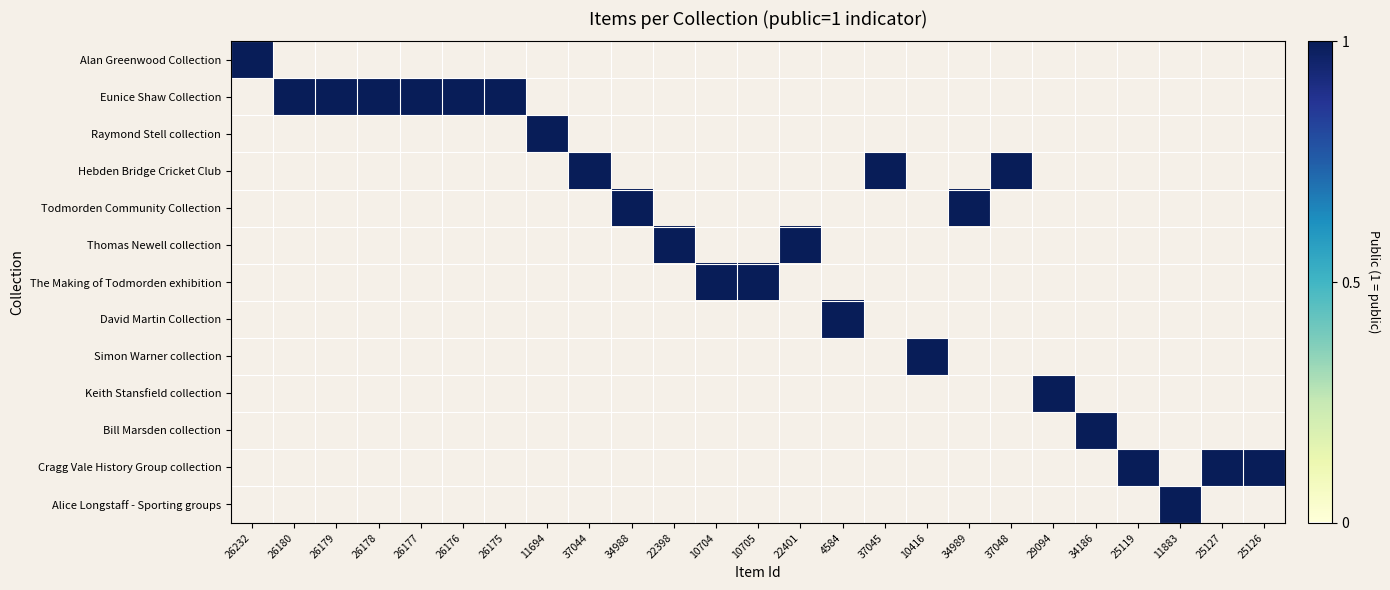

Reading left to right, transcribe all the data shown in this chart.

Alan Greenwood Collection: 26232=1	26180=0	26179=0	26178=0	26177=0	26176=0	26175=0	11694=0	37044=0	34988=0	22398=0	10704=0	10705=0	22401=0	4584=0	37045=0	10416=0	34989=0	37048=0	29094=0	34186=0	25119=0	11883=0	25127=0	25126=0
Eunice Shaw Collection: 26232=0	26180=1	26179=1	26178=1	26177=1	26176=1	26175=1	11694=0	37044=0	34988=0	22398=0	10704=0	10705=0	22401=0	4584=0	37045=0	10416=0	34989=0	37048=0	29094=0	34186=0	25119=0	11883=0	25127=0	25126=0
Raymond Stell collection: 26232=0	26180=0	26179=0	26178=0	26177=0	26176=0	26175=0	11694=1	37044=0	34988=0	22398=0	10704=0	10705=0	22401=0	4584=0	37045=0	10416=0	34989=0	37048=0	29094=0	34186=0	25119=0	11883=0	25127=0	25126=0
Hebden Bridge Cricket Club: 26232=0	26180=0	26179=0	26178=0	26177=0	26176=0	26175=0	11694=0	37044=1	34988=0	22398=0	10704=0	10705=0	22401=0	4584=0	37045=1	10416=0	34989=0	37048=1	29094=0	34186=0	25119=0	11883=0	25127=0	25126=0
Todmorden Community Collection: 26232=0	26180=0	26179=0	26178=0	26177=0	26176=0	26175=0	11694=0	37044=0	34988=1	22398=0	10704=0	10705=0	22401=0	4584=0	37045=0	10416=0	34989=1	37048=0	29094=0	34186=0	25119=0	11883=0	25127=0	25126=0
Thomas Newell collection: 26232=0	26180=0	26179=0	26178=0	26177=0	26176=0	26175=0	11694=0	37044=0	34988=0	22398=1	10704=0	10705=0	22401=1	4584=0	37045=0	10416=0	34989=0	37048=0	29094=0	34186=0	25119=0	11883=0	25127=0	25126=0
The Making of Todmorden exhibition: 26232=0	26180=0	26179=0	26178=0	26177=0	26176=0	26175=0	11694=0	37044=0	34988=0	22398=0	10704=1	10705=1	22401=0	4584=0	37045=0	10416=0	34989=0	37048=0	29094=0	34186=0	25119=0	11883=0	25127=0	25126=0
David Martin Collection: 26232=0	26180=0	26179=0	26178=0	26177=0	26176=0	26175=0	11694=0	37044=0	34988=0	22398=0	10704=0	10705=0	22401=0	4584=1	37045=0	10416=0	34989=0	37048=0	29094=0	34186=0	25119=0	11883=0	25127=0	25126=0
Simon Warner collection: 26232=0	26180=0	26179=0	26178=0	26177=0	26176=0	26175=0	11694=0	37044=0	34988=0	22398=0	10704=0	10705=0	22401=0	4584=0	37045=0	10416=1	34989=0	37048=0	29094=0	34186=0	25119=0	11883=0	25127=0	25126=0
Keith Stansfield collection: 26232=0	26180=0	26179=0	26178=0	26177=0	26176=0	26175=0	11694=0	37044=0	34988=0	22398=0	10704=0	10705=0	22401=0	4584=0	37045=0	10416=0	34989=0	37048=0	29094=1	34186=0	25119=0	11883=0	25127=0	25126=0
Bill Marsden collection: 26232=0	26180=0	26179=0	26178=0	26177=0	26176=0	26175=0	11694=0	37044=0	34988=0	22398=0	10704=0	10705=0	22401=0	4584=0	37045=0	10416=0	34989=0	37048=0	29094=0	34186=1	25119=0	11883=0	25127=0	25126=0
Cragg Vale History Group collection: 26232=0	26180=0	26179=0	26178=0	26177=0	26176=0	26175=0	11694=0	37044=0	34988=0	22398=0	10704=0	10705=0	22401=0	4584=0	37045=0	10416=0	34989=0	37048=0	29094=0	34186=0	25119=1	11883=0	25127=1	25126=1
Alice Longstaff - Sporting groups: 26232=0	26180=0	26179=0	26178=0	26177=0	26176=0	26175=0	11694=0	37044=0	34988=0	22398=0	10704=0	10705=0	22401=0	4584=0	37045=0	10416=0	34989=0	37048=0	29094=0	34186=0	25119=0	11883=1	25127=0	25126=0